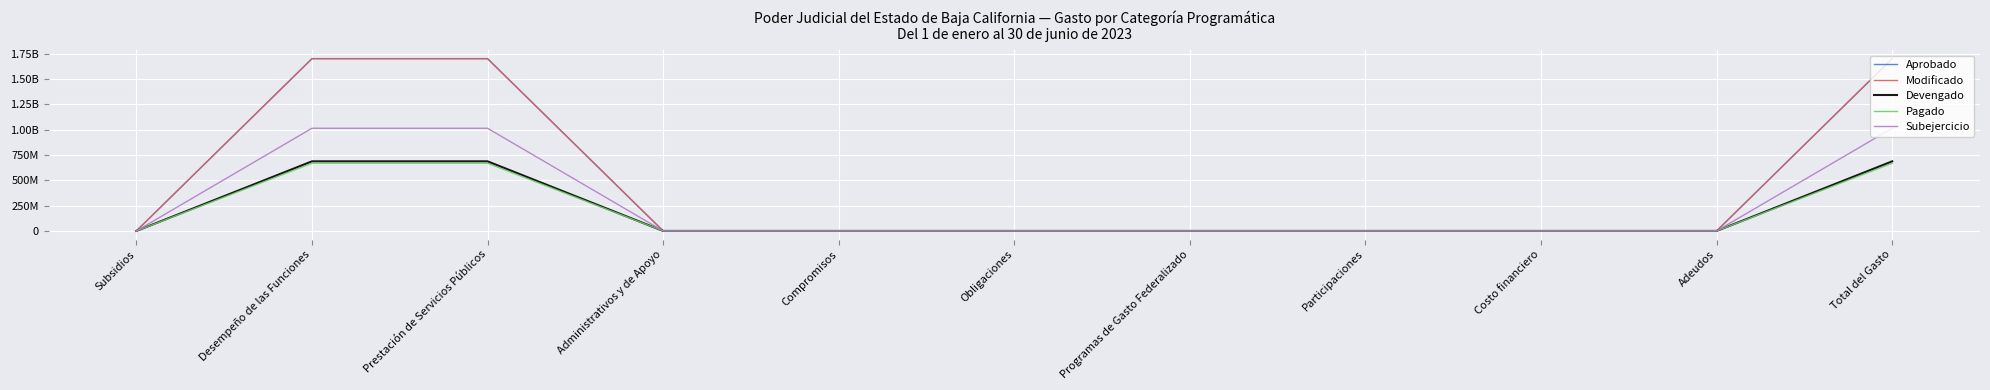

What are all the series names shown in the legend?

Aprobado, Modificado, Devengado, Pagado, Subejercicio